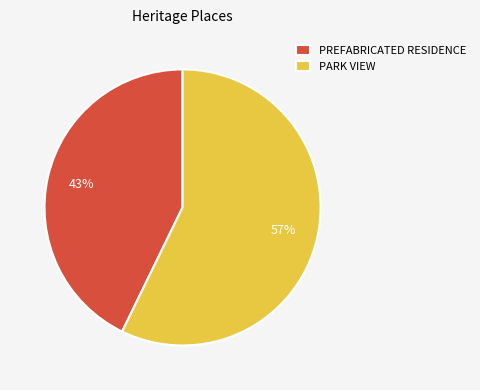

True or false: PREFABRICATED RESIDENCE accounts for 50% of the total.

False